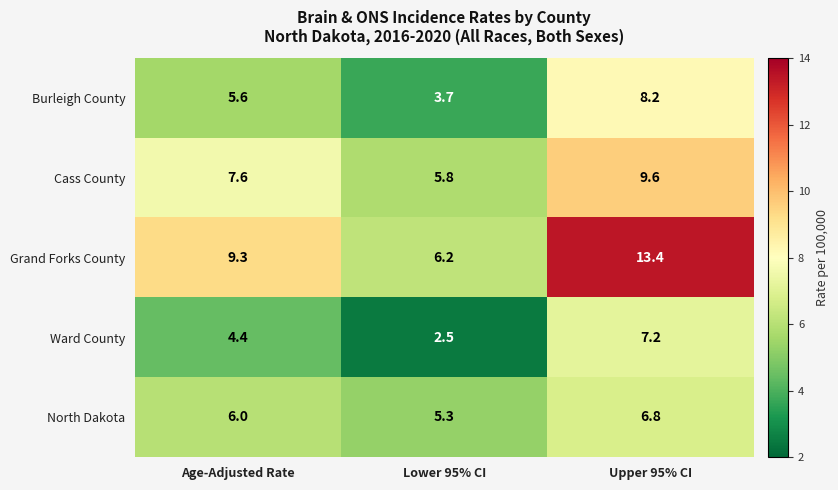

Which category has the highest value across all series?

Upper 95% CI